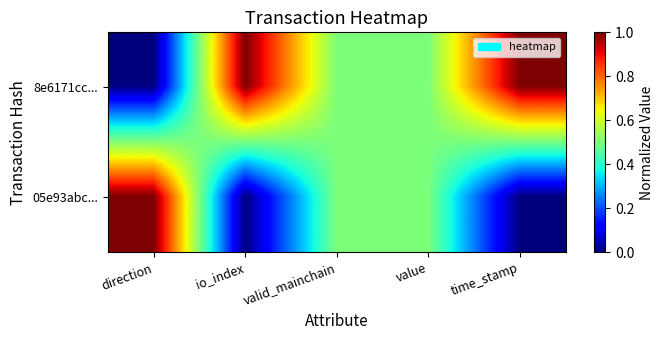

Rank the series by their average value, from lowest to highest.

05e93abc..., 8e6171cc...